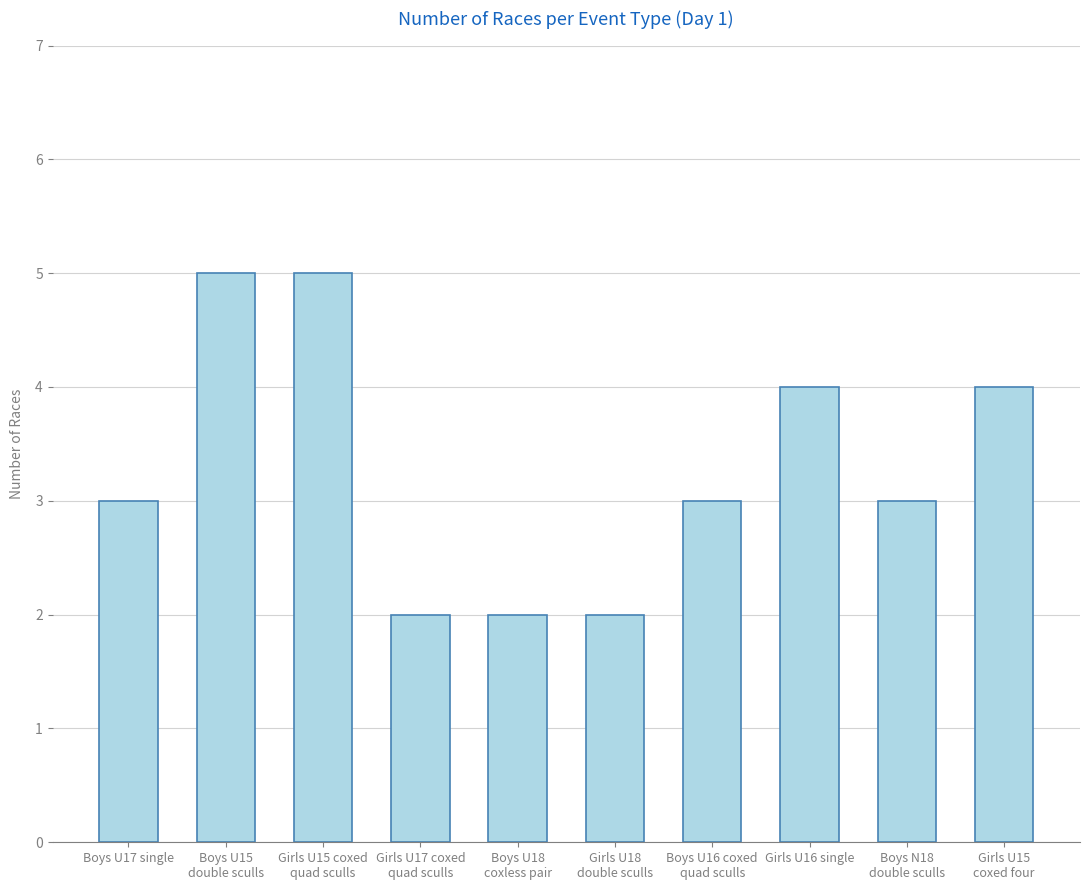

Count the number of data series in this chart.

1